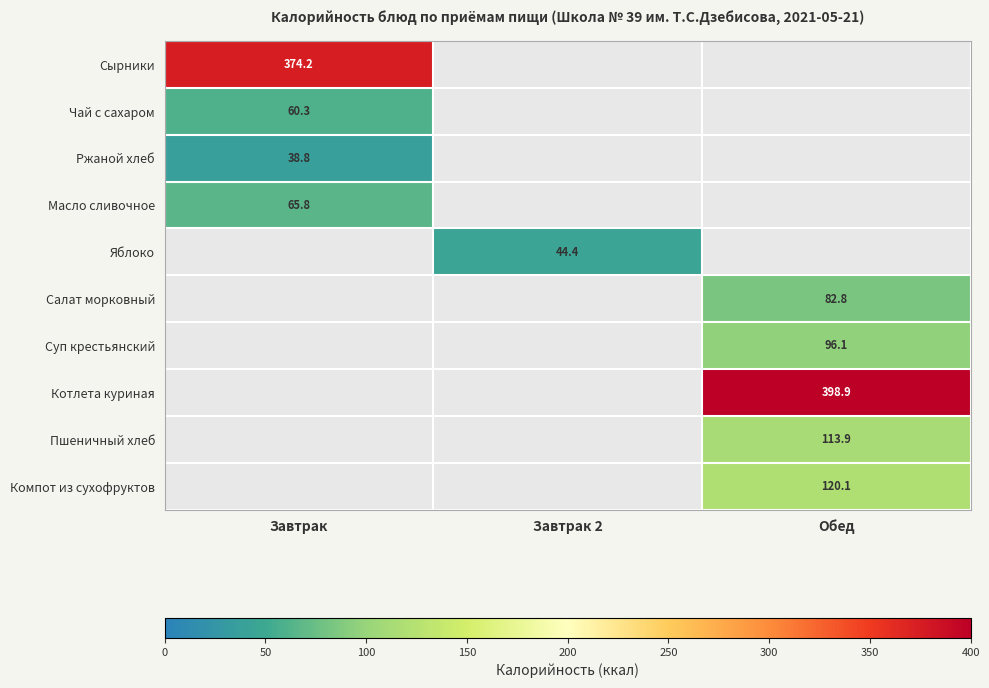

True or false: Салат морковный has a value of 82.8 at Обед.

True